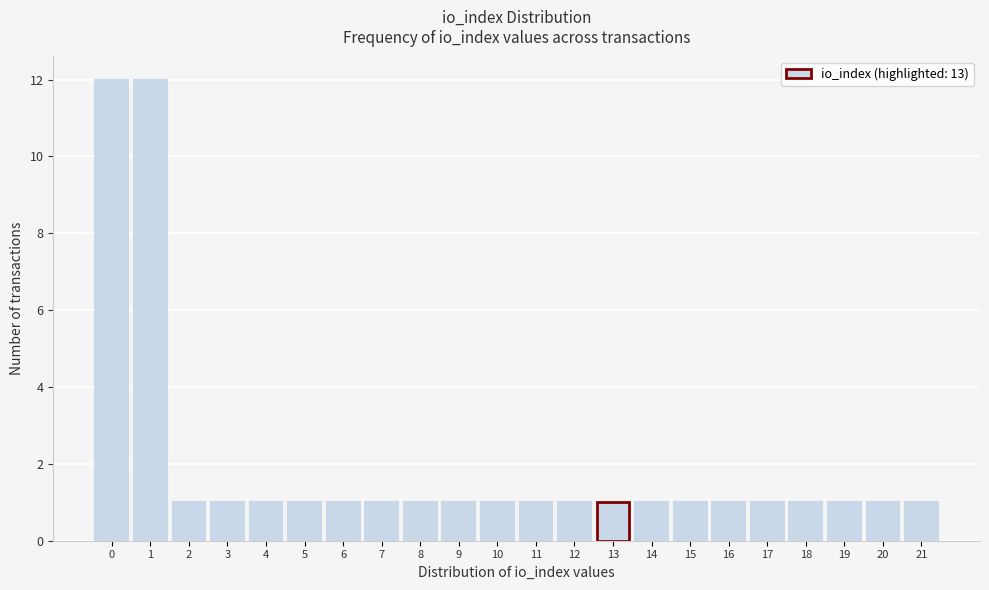

Reading left to right, what are all the values shown in this chart?

0=12	1=12	2=1	3=1	4=1	5=1	6=1	7=1	8=1	9=1	10=1	11=1	12=1	13=1	14=1	15=1	16=1	17=1	18=1	19=1	20=1	21=1